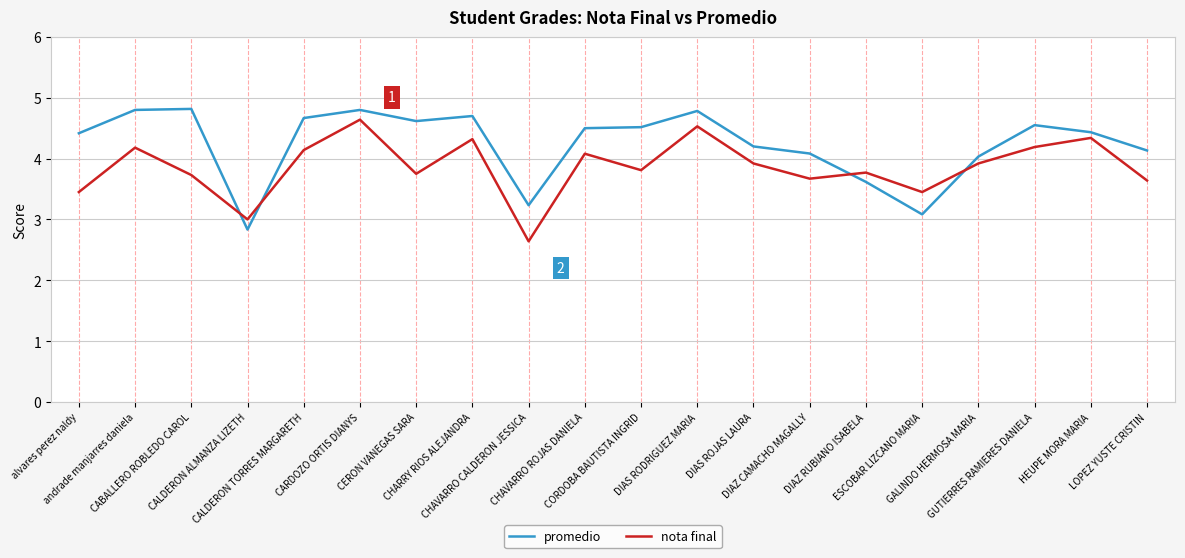

True or false: promedio and nota final intersect in this chart.

True